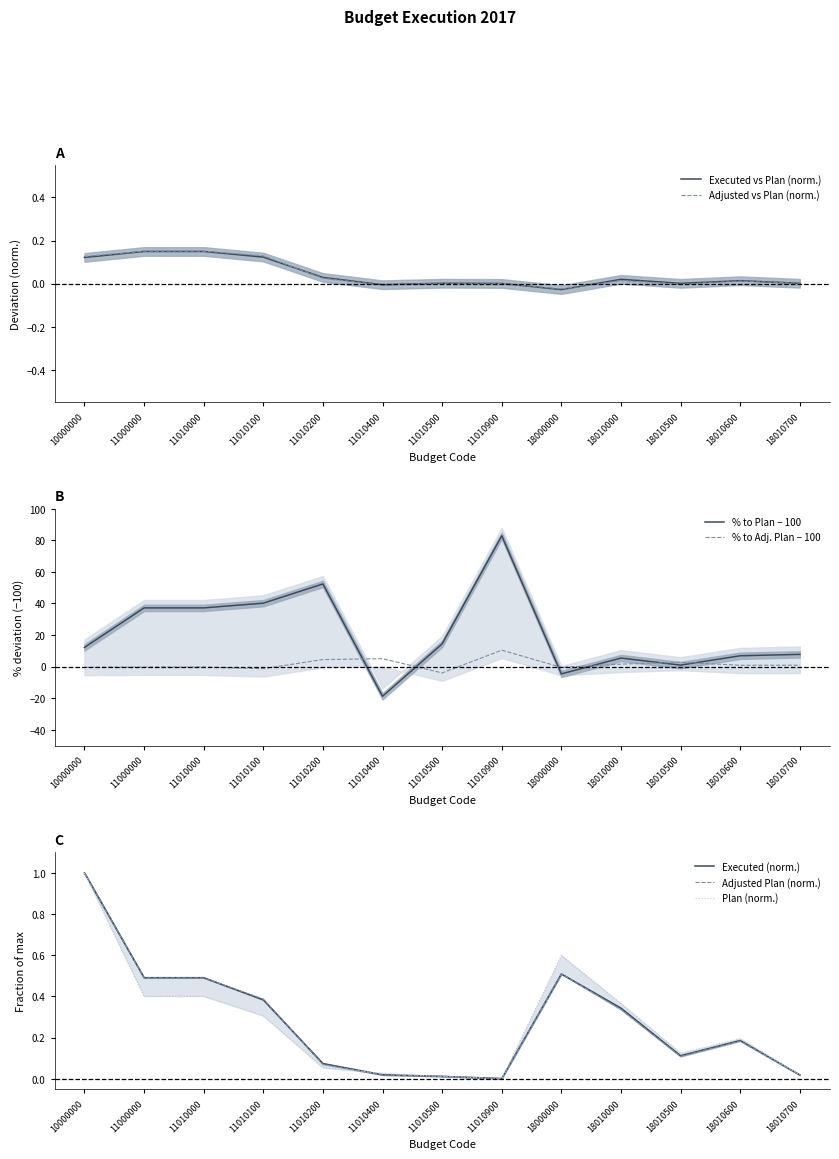

At how many categories does at least one series exceed 39?

3